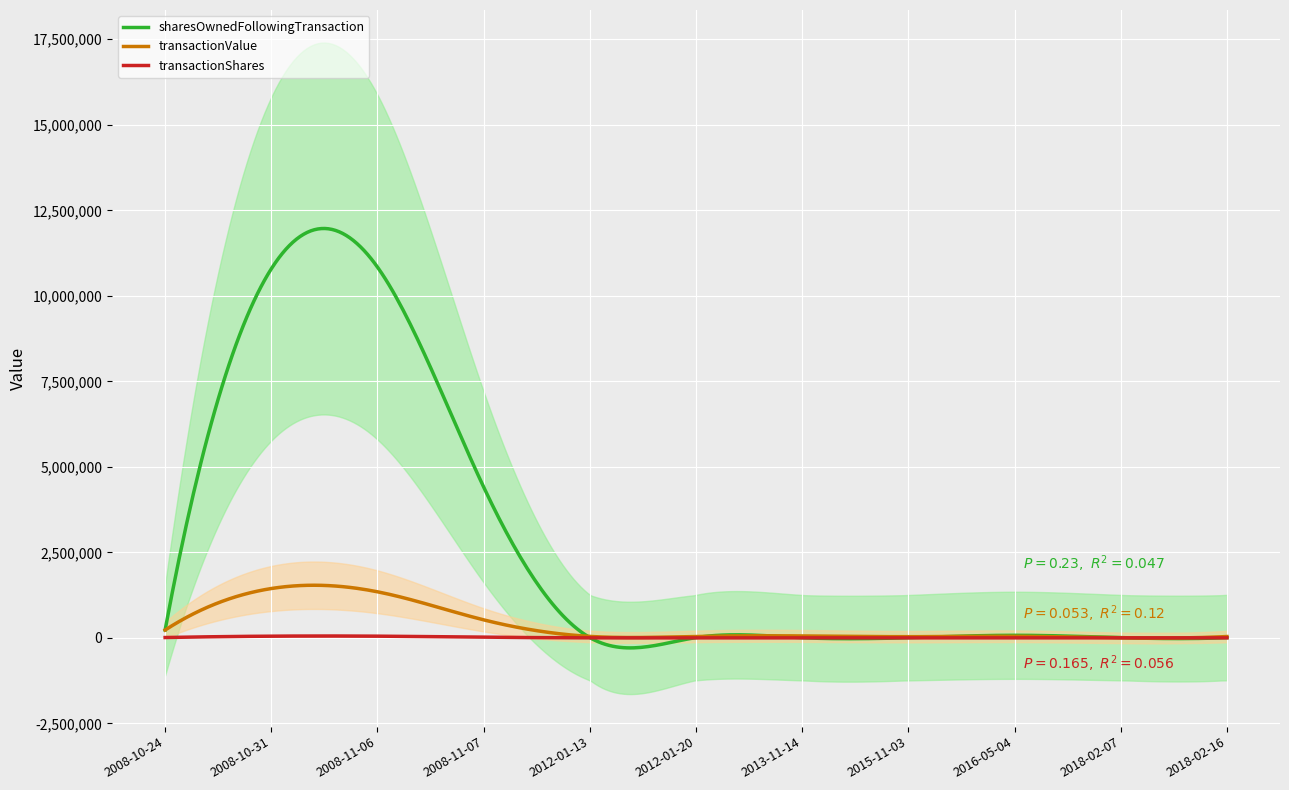

True or false: sharesOwnedFollowingTransaction has a value of 3549 at 2012-01-20.

False